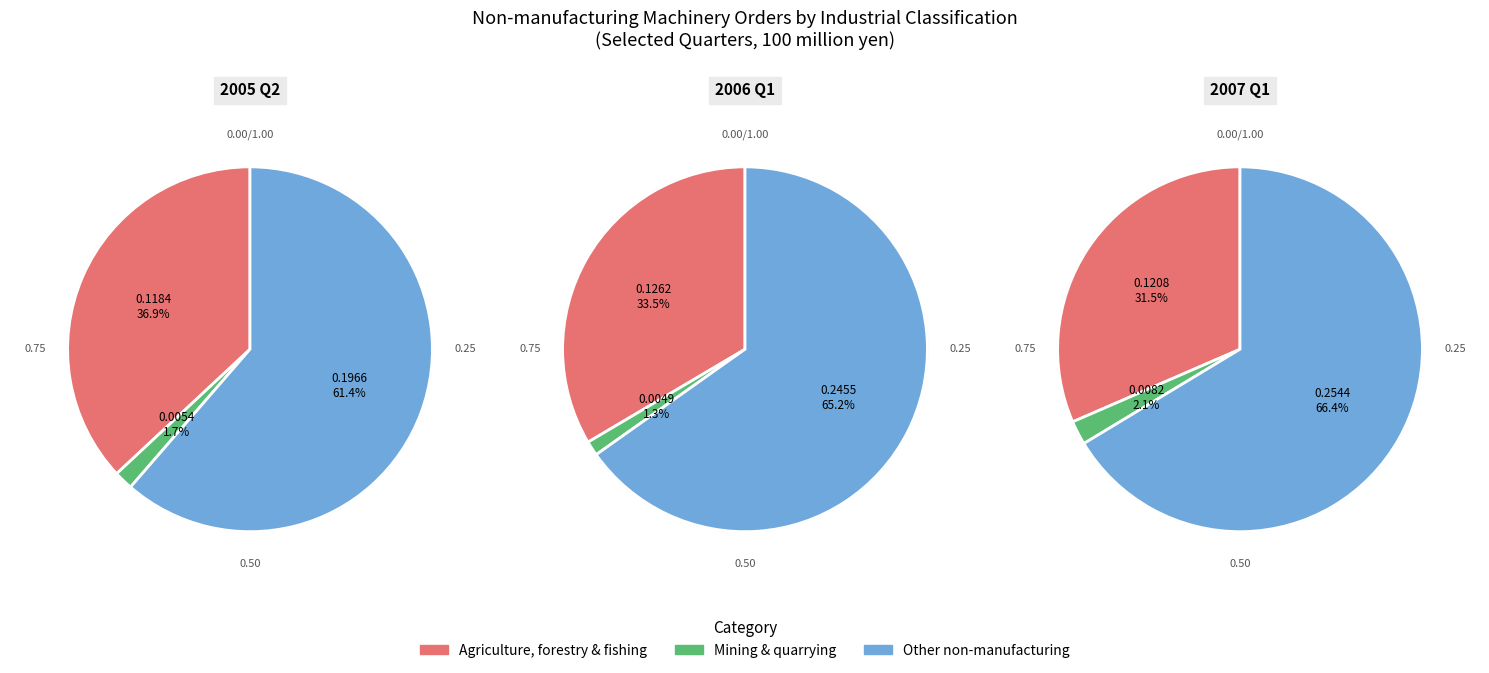

Do Agriculture, forestry and fishing and 13 together represent more than half of the pie?

No